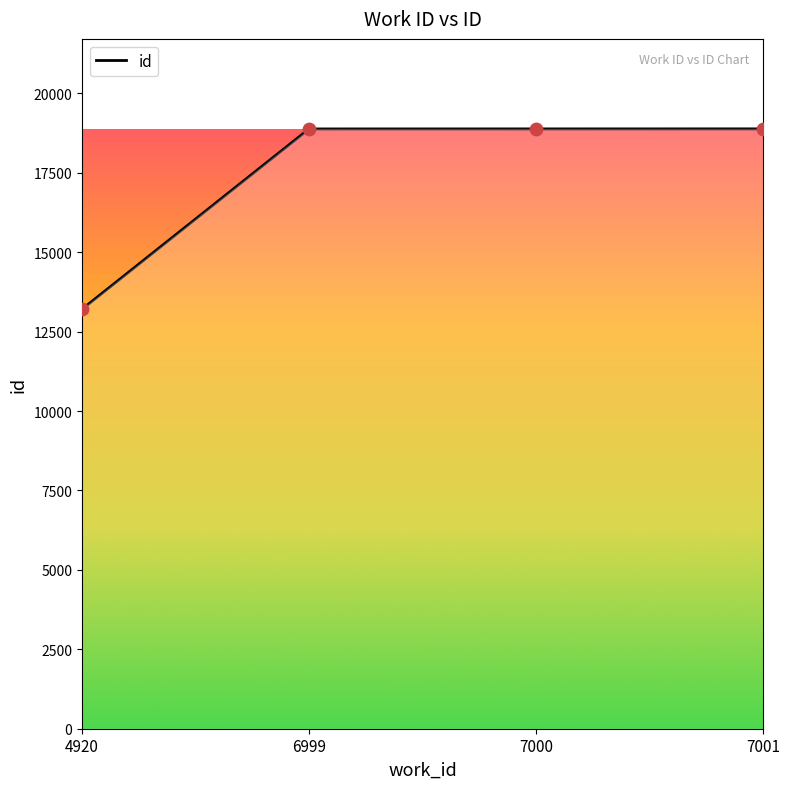

What is the change in value from 7000 to 7001?

+1